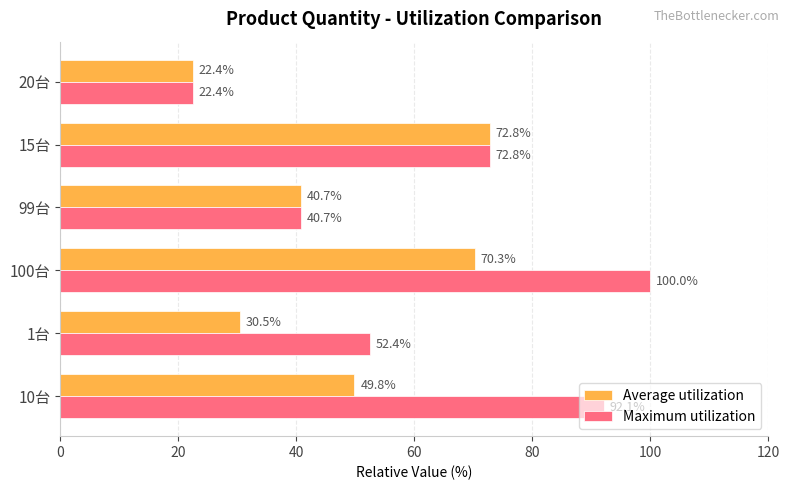

How many values in the Average utilization series exceed 49?

3